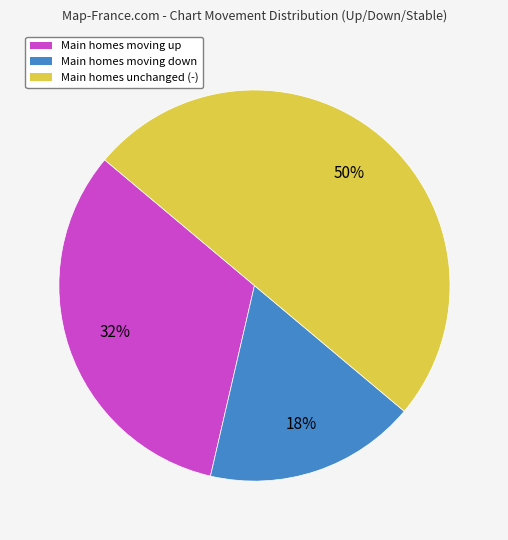

Count the number of slices in the pie.

3